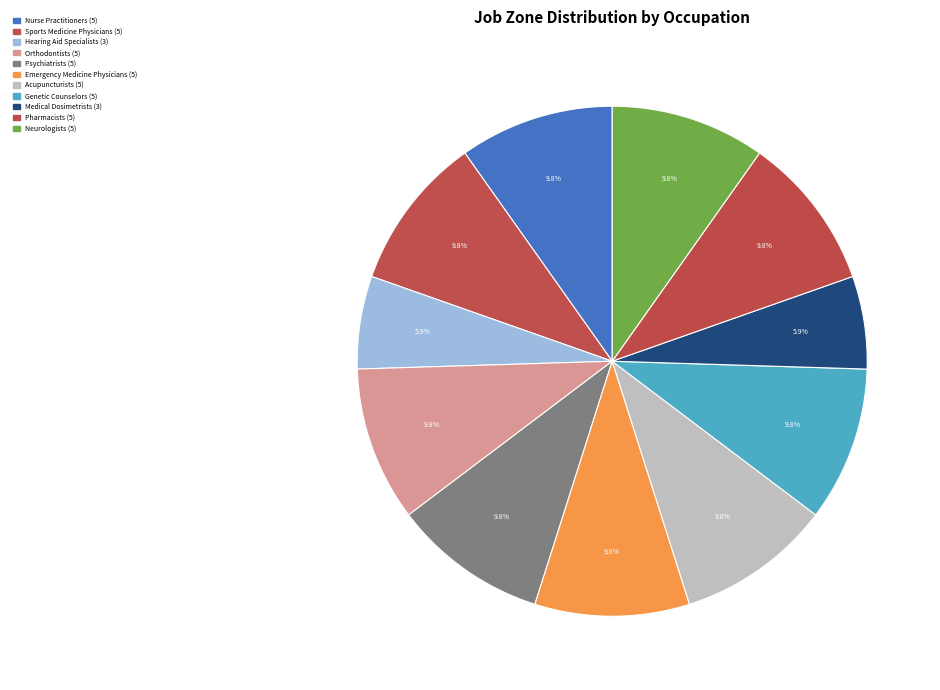

Does any single category account for the majority?

No